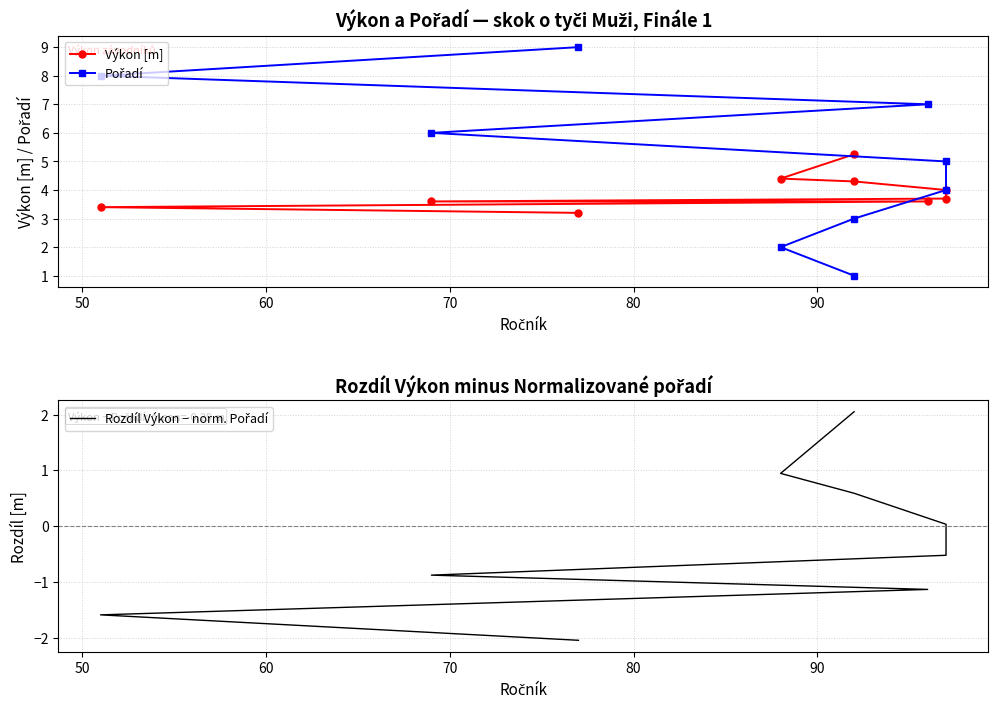

True or false: Rozdíl Výkon − norm. Pořadí and Výkon [m] intersect in this chart.

False